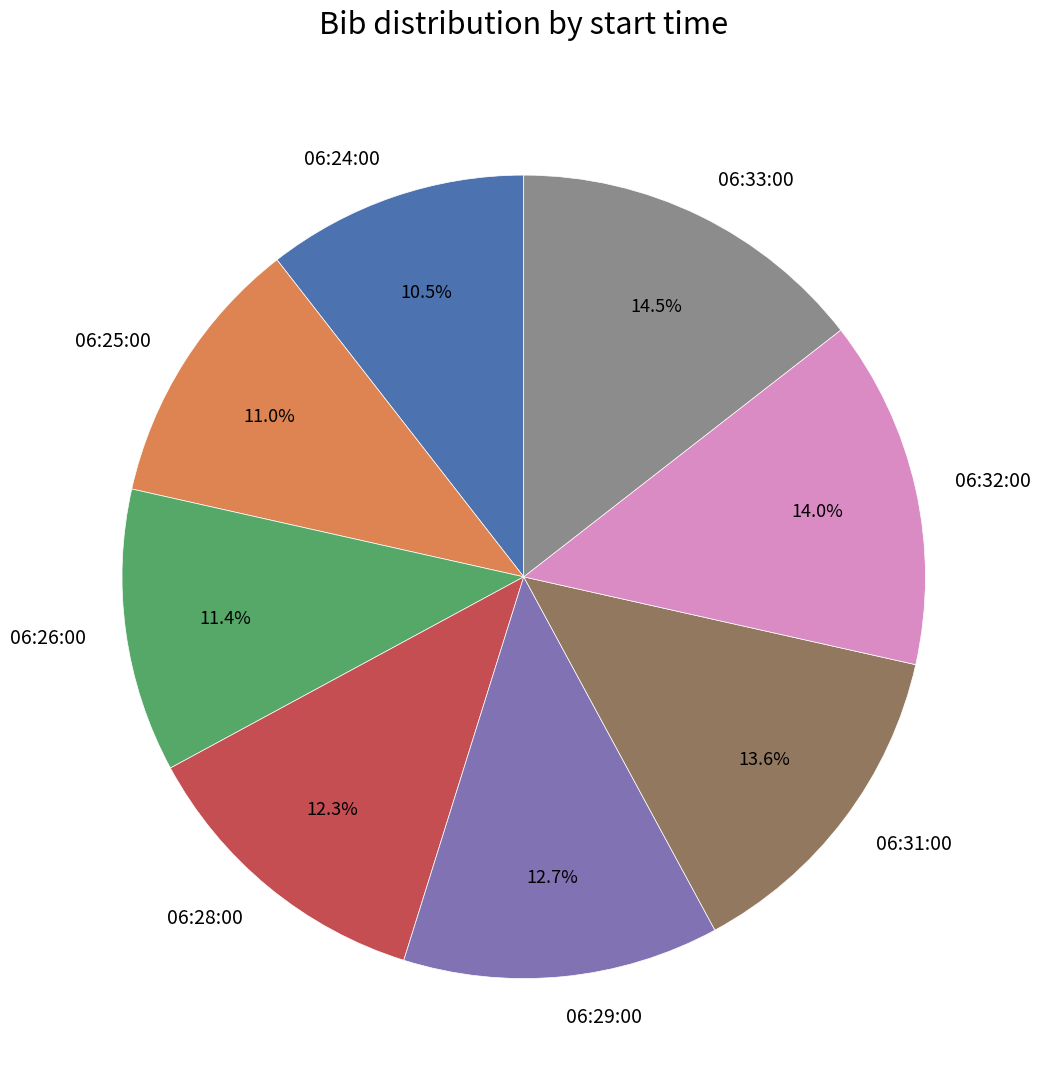

How many segments does this pie chart have?

8